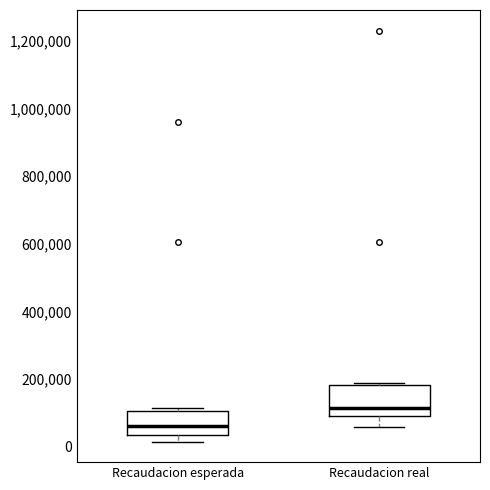

Where is the lower edge of the box for Recaudacion esperada on the y-axis? The values are not printed on the chart, so give them approximately, as read against the axis.

40000